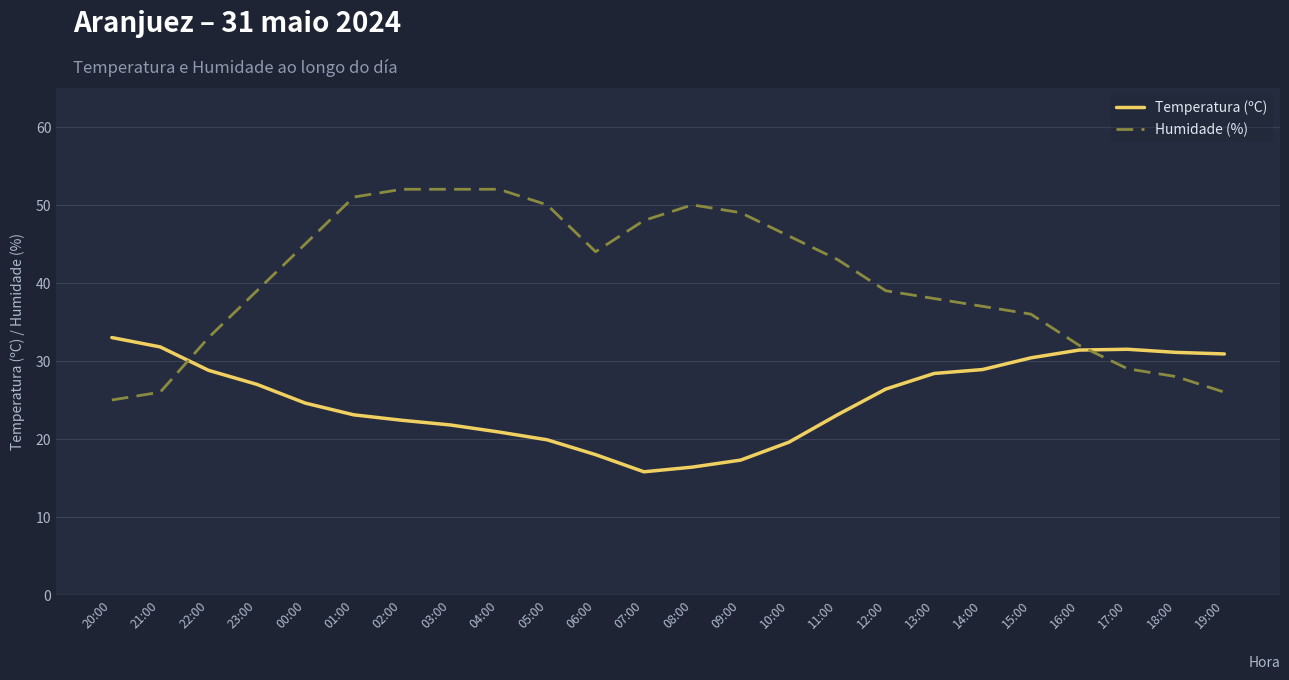

The Humidade (%) series shows 78.8 at 01:00. True or false?

False